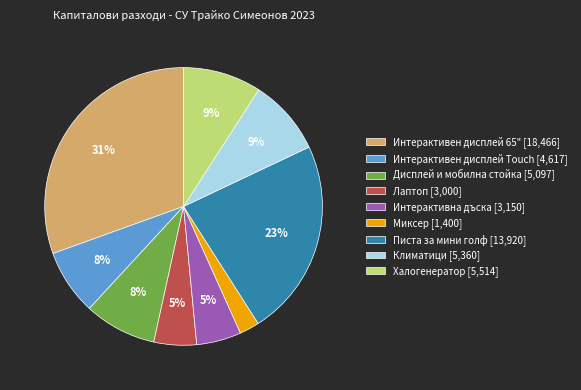

The Писта за мини голф [13,920] slice represents 23% of the pie. True or false?

True